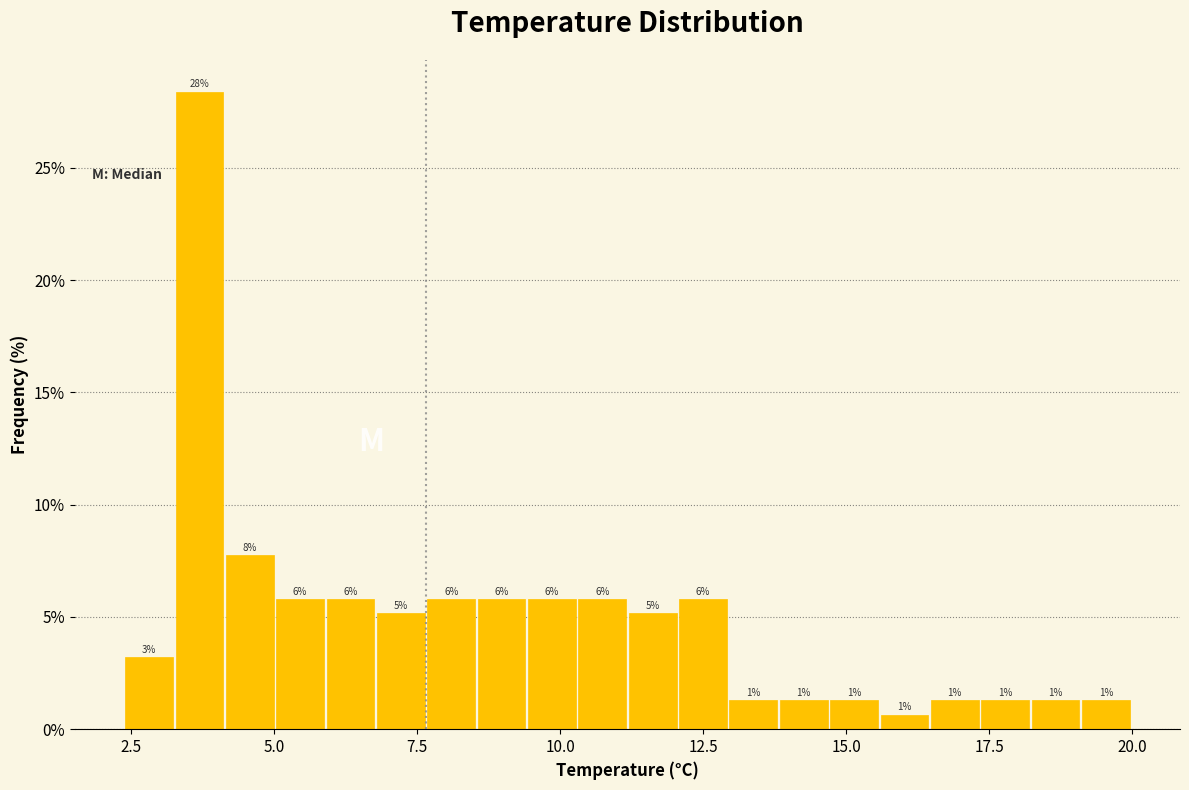

Around what value on the x-axis is the tallest bar? Give the approximate position of its centre, as read against the axis.

3.5